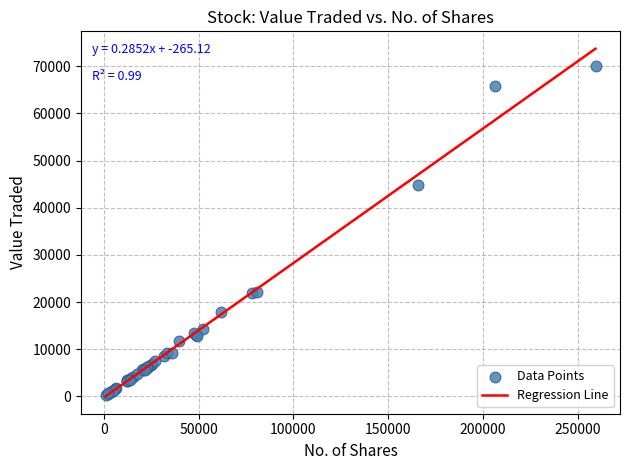

What Y value in the scatter plot is closest to 35149?

44733